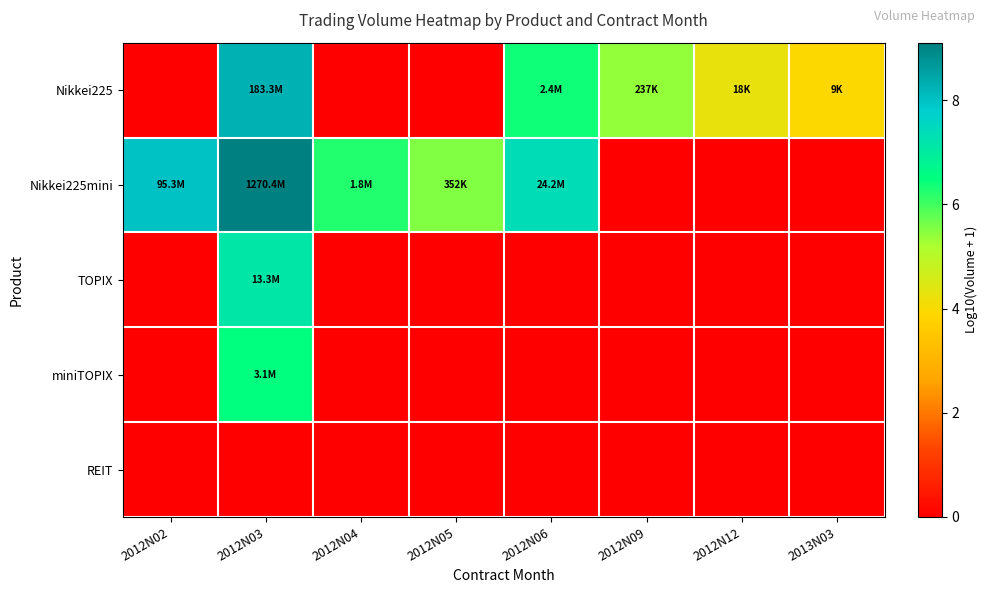

What is the total value across all series at 2012N06?

13.8